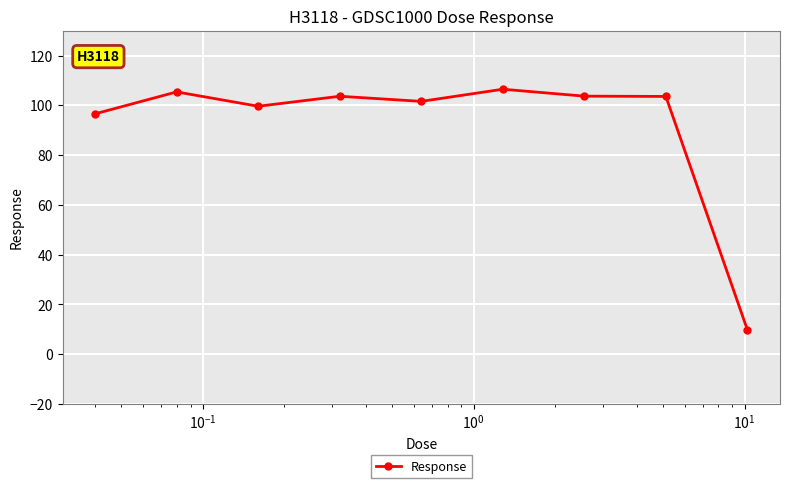

What is the greatest value displayed?

106.5